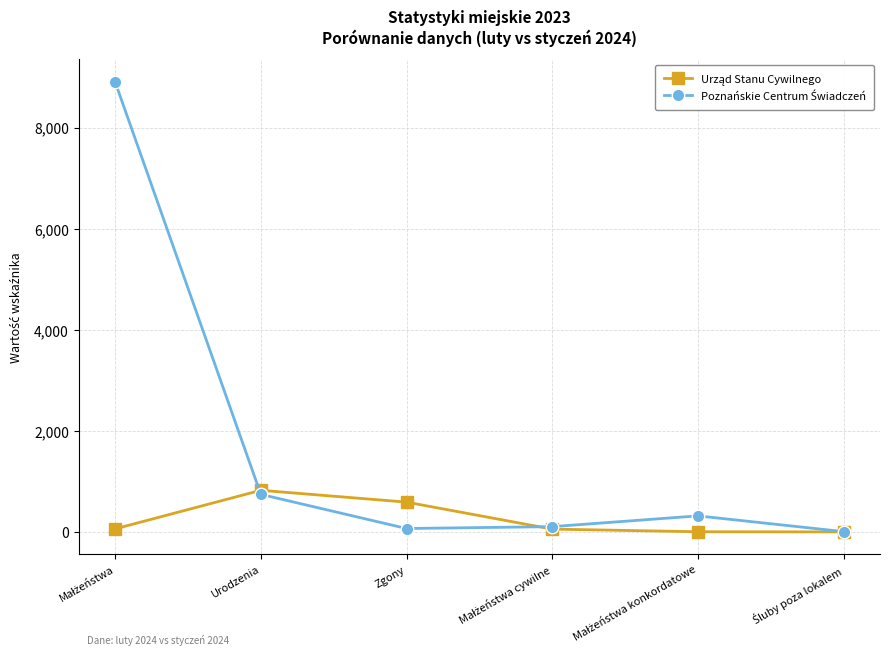

What is the label of the 3rd point from the left?

Zgony